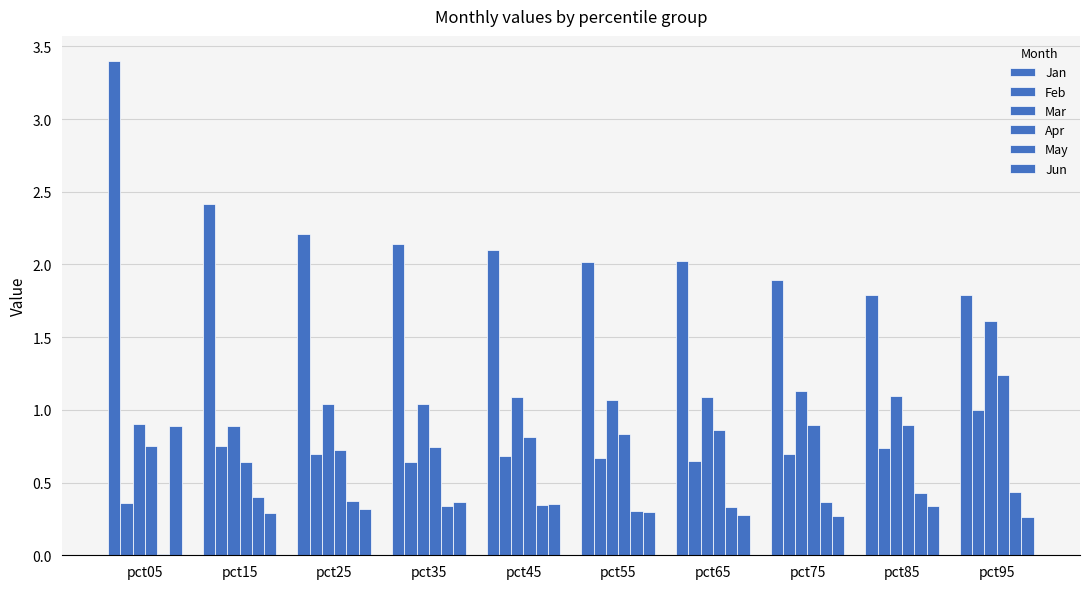

How many data points in Mar are above 1?

8